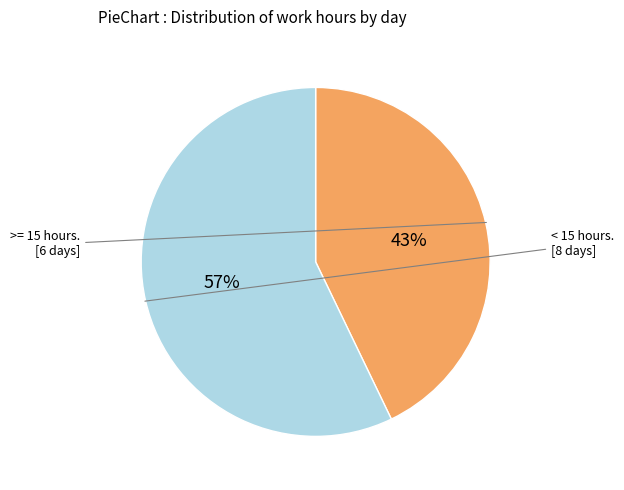

Is there a majority slice in this chart?

Yes